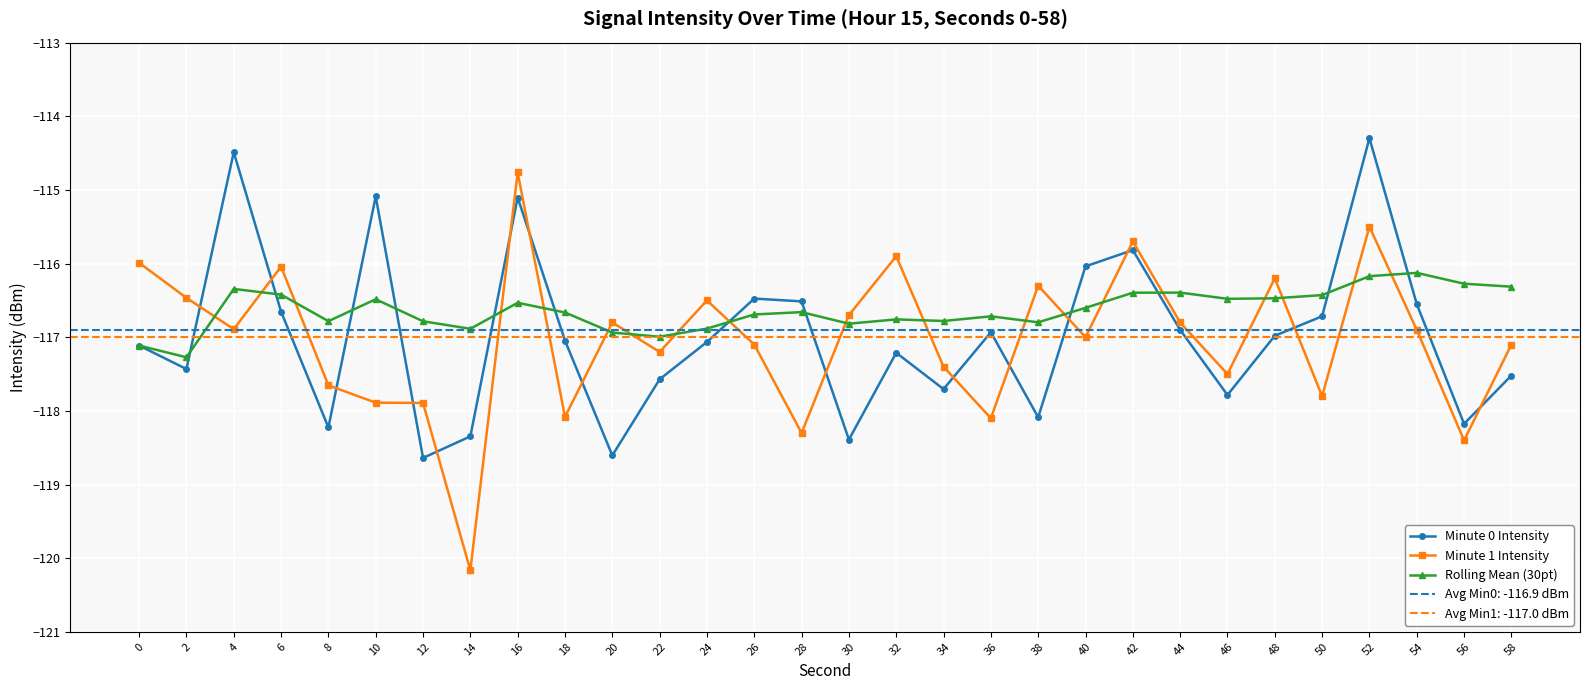

What is the difference between the Rolling Mean (30pt) values at 12 and 28?

0.1